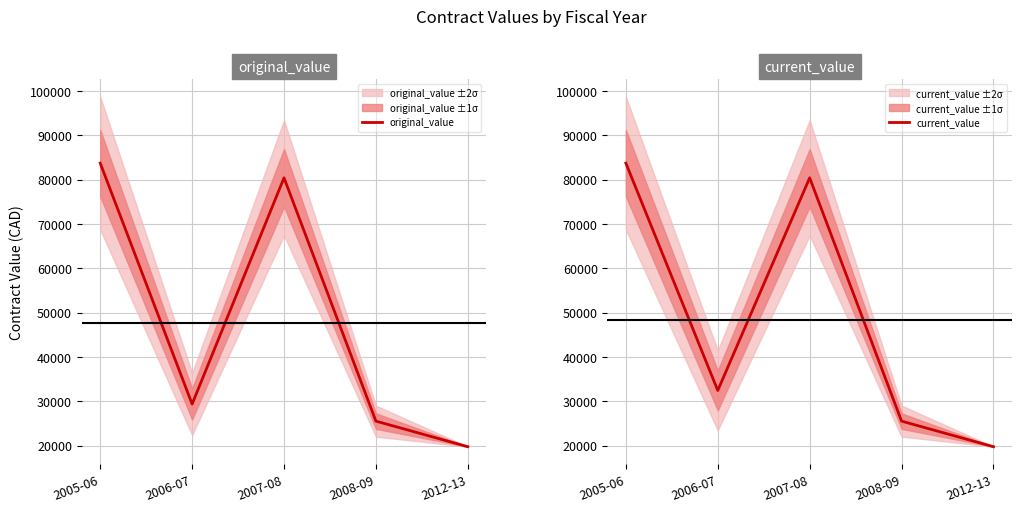

Between 2005-06 and 2007-08, which series saw the biggest shift?

original_value